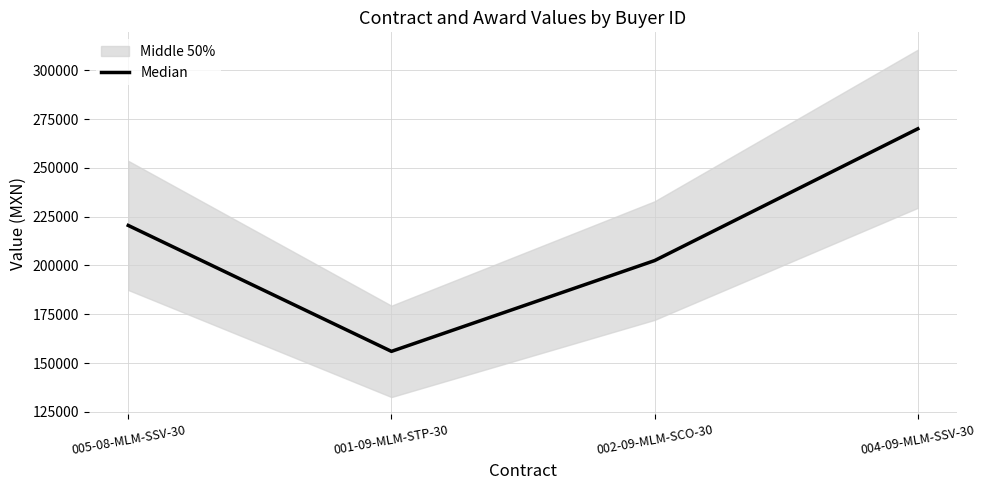

Which has a higher value, 002-09-MLM-SCO-30 or 005-08-MLM-SSV-30?

005-08-MLM-SSV-30